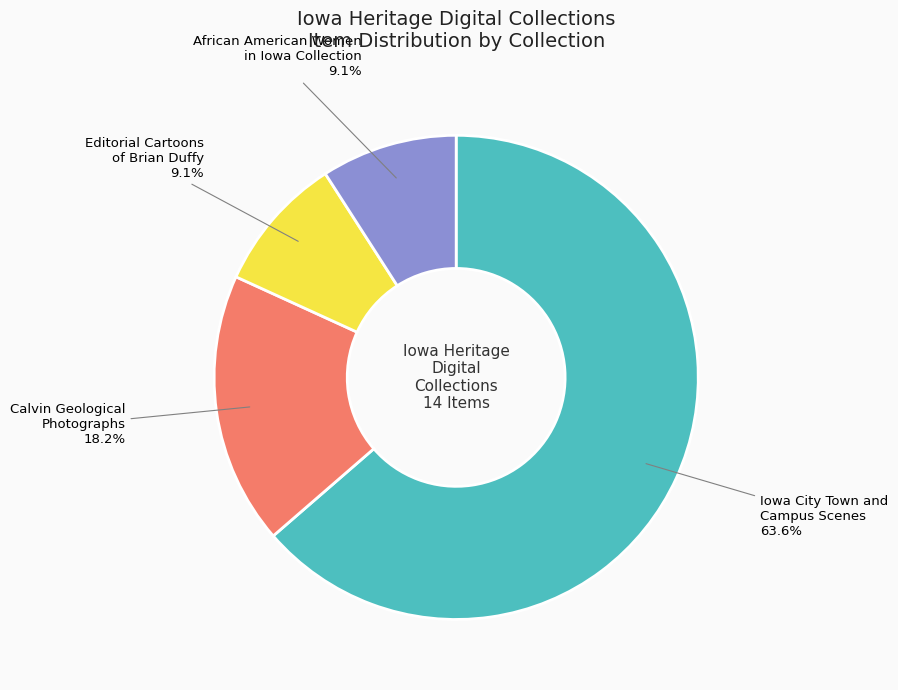

How many segments does this pie chart have?

4